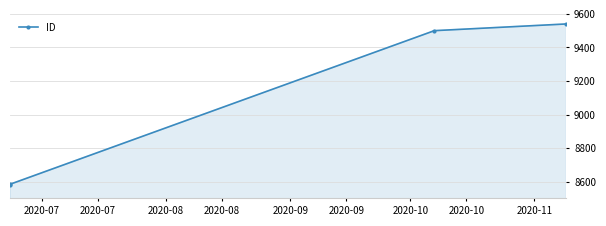

The chart shows a value of 13240 at 2020-07. True or false?

False